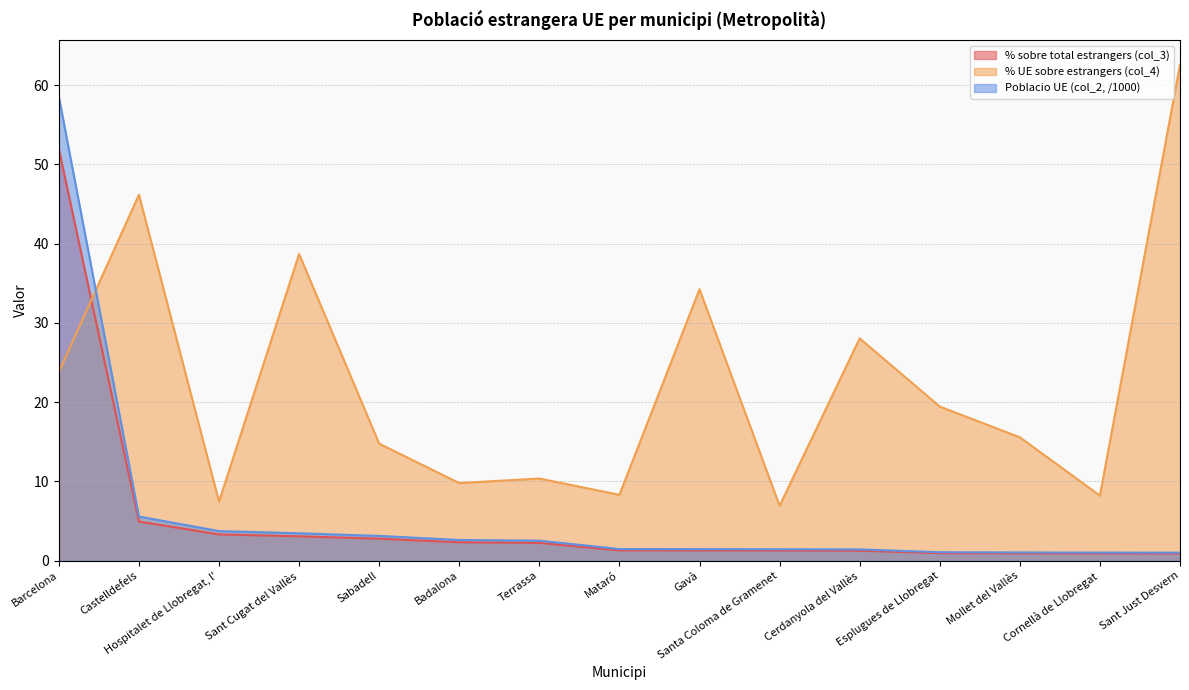

Reading left to right, transcribe all the data shown in this chart.

% sobre total estrangers (col_3): Barcelona=52.0	Castelldefels=4.9	Hospitalet de Llobregat, l'=3.3	Sant Cugat del Vallès=3.1	Sabadell=2.8	Badalona=2.3	Terrassa=2.2	Mataró=1.3	Gavà=1.3	Santa Coloma de Gramenet=1.3	Cerdanyola del Vallès=1.2	Esplugues de Llobregat=0.9	Mollet del Vallès=0.9	Cornellà de Llobregat=0.9	Sant Just Desvern=0.9
% UE sobre estrangers (col_4): Barcelona=23.8	Castelldefels=46.2	Hospitalet de Llobregat, l'=7.4	Sant Cugat del Vallès=38.7	Sabadell=14.8	Badalona=9.8	Terrassa=10.4	Mataró=8.3	Gavà=34.2	Santa Coloma de Gramenet=6.9	Cerdanyola del Vallès=28.1	Esplugues de Llobregat=19.4	Mollet del Vallès=15.6	Cornellà de Llobregat=8.2	Sant Just Desvern=62.6
Poblacio UE (col_2, /1000): Barcelona=58.6	Castelldefels=5.6	Hospitalet de Llobregat, l'=3.7	Sant Cugat del Vallès=3.4	Sabadell=3.1	Badalona=2.6	Terrassa=2.5	Mataró=1.5	Gavà=1.4	Santa Coloma de Gramenet=1.4	Cerdanyola del Vallès=1.4	Esplugues de Llobregat=1.1	Mollet del Vallès=1.0	Cornellà de Llobregat=1.0	Sant Just Desvern=1.0